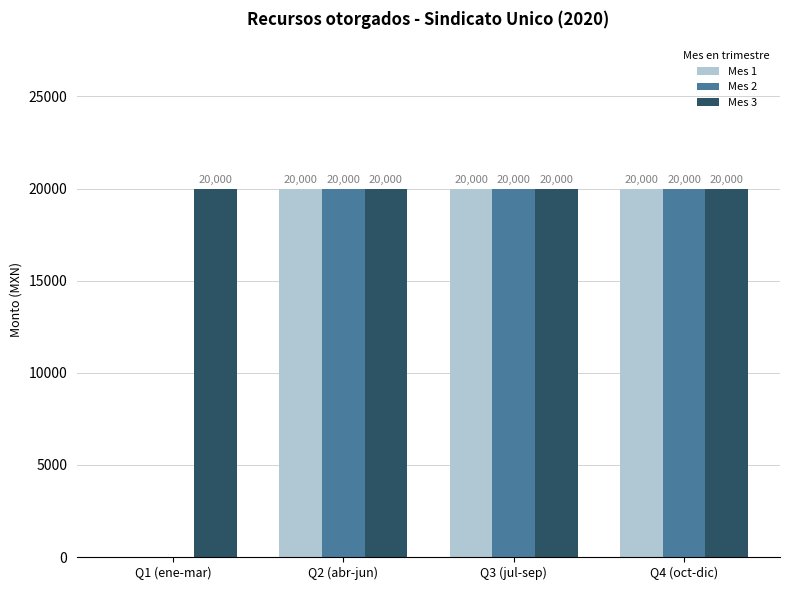

At which label is Mes 1 closest to 10000?

Q1 (ene-mar)